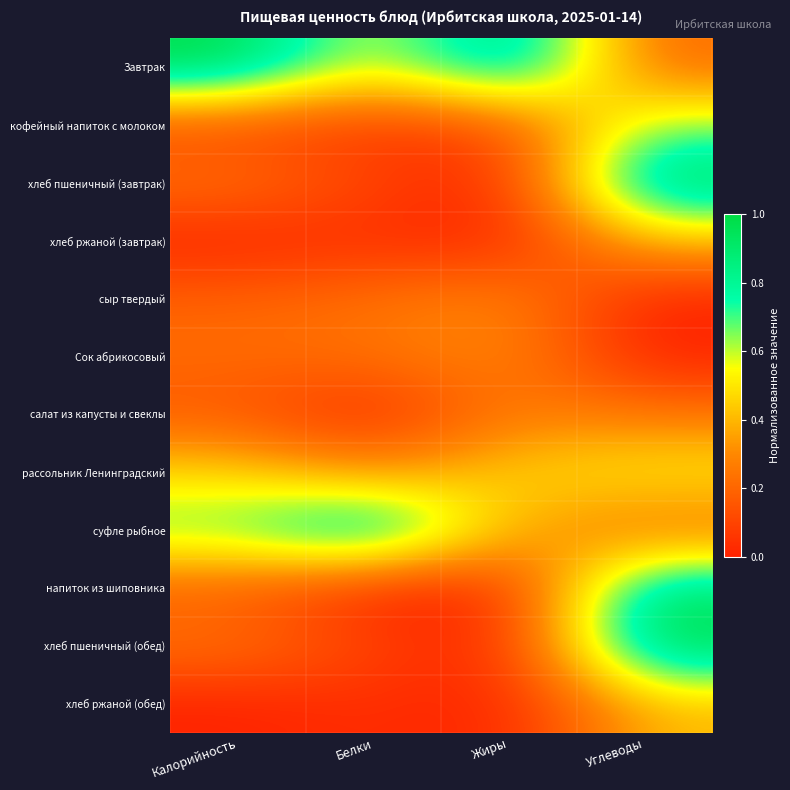

At how many categories does at least one series exceed 0?

4